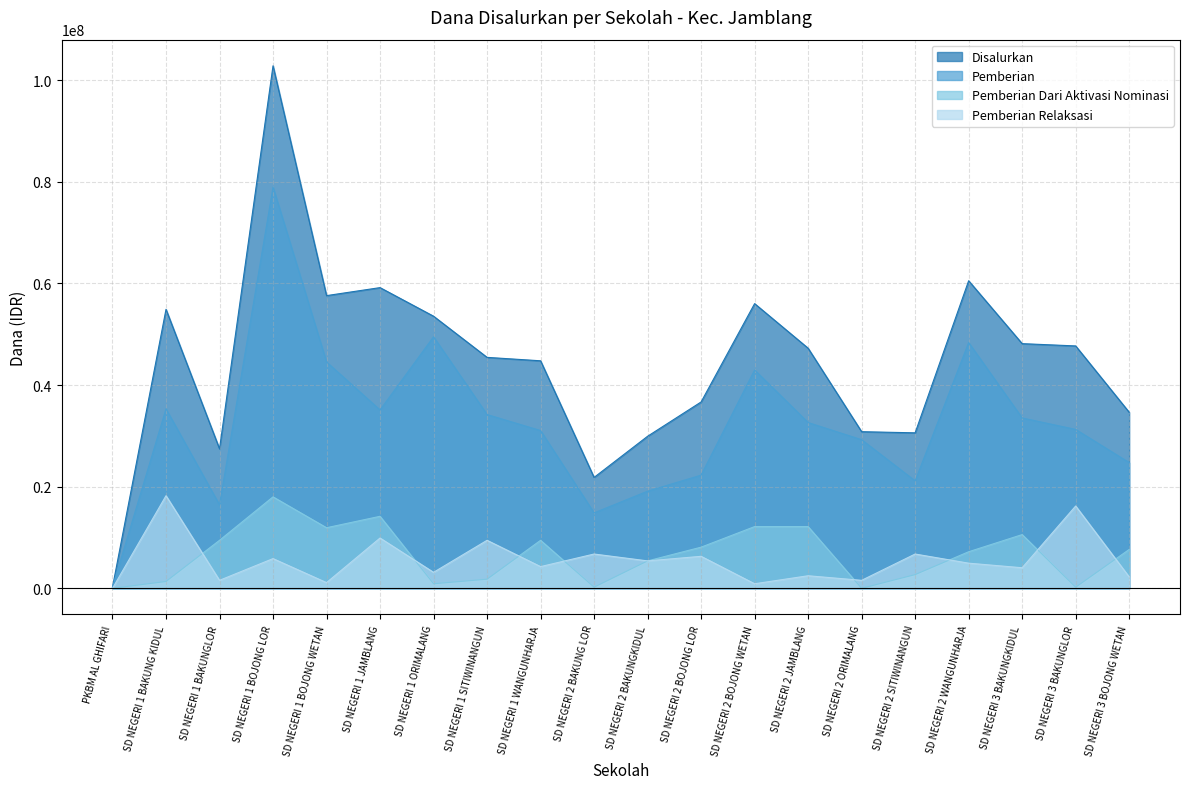

What is the sum of the Pemberian values at SD NEGERI 3 BAKUNGKIDUL and SD NEGERI 2 BAKUNG LOR?

48375000